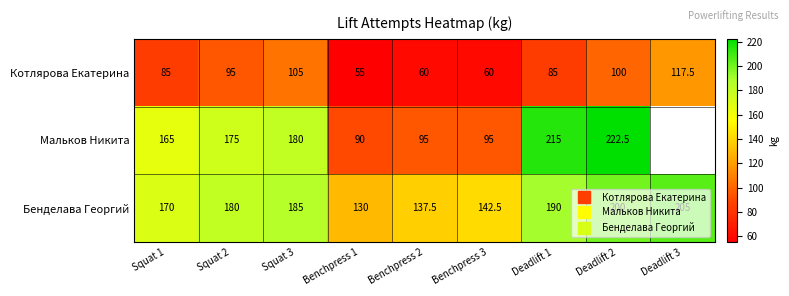

Which category has the highest value in the Бенделава Георгий series?

Deadlift 3